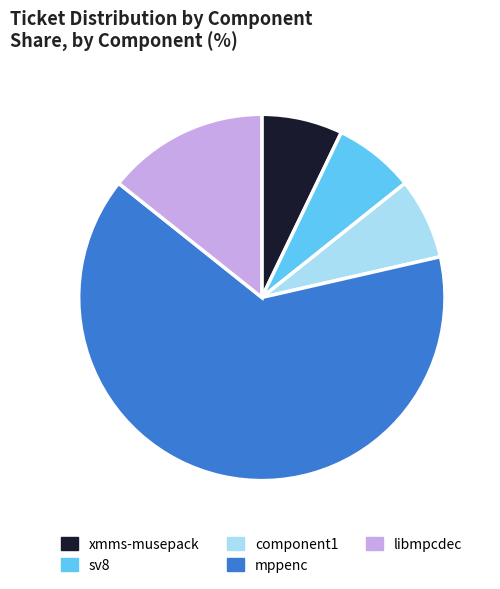

Does sv8 represent more than half of the total?

No